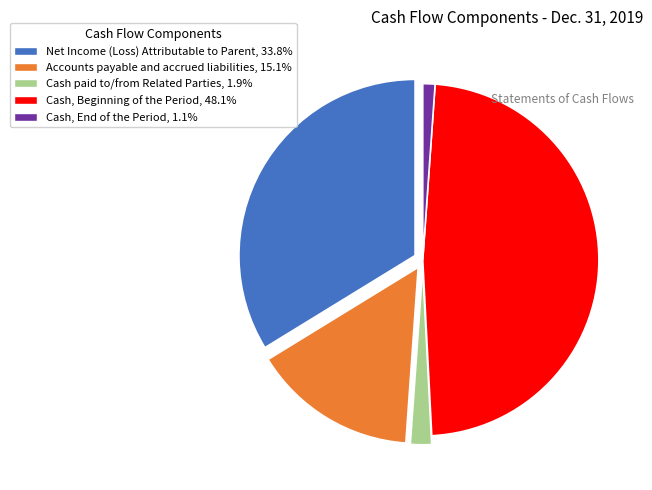

Approximately how many times larger is the value at Cash, End of the Period, 1.1% compared to Cash paid to/from Related Parties, 1.9%?

0.6